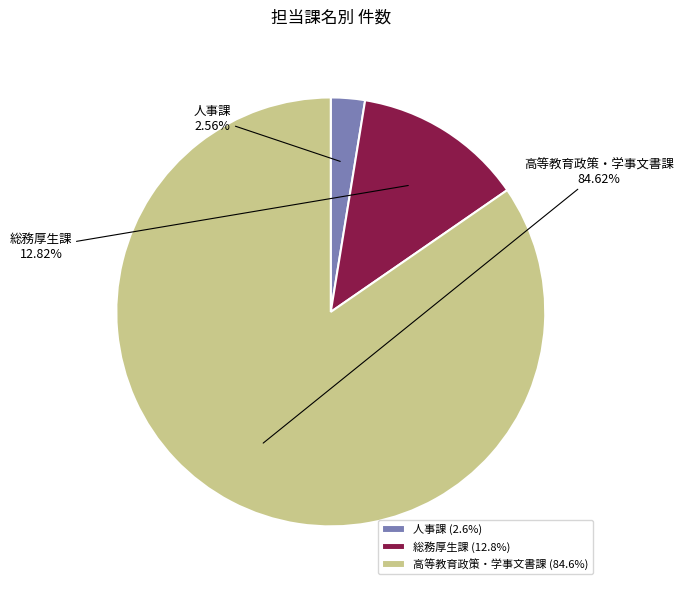

How many slices are in this pie chart?

3